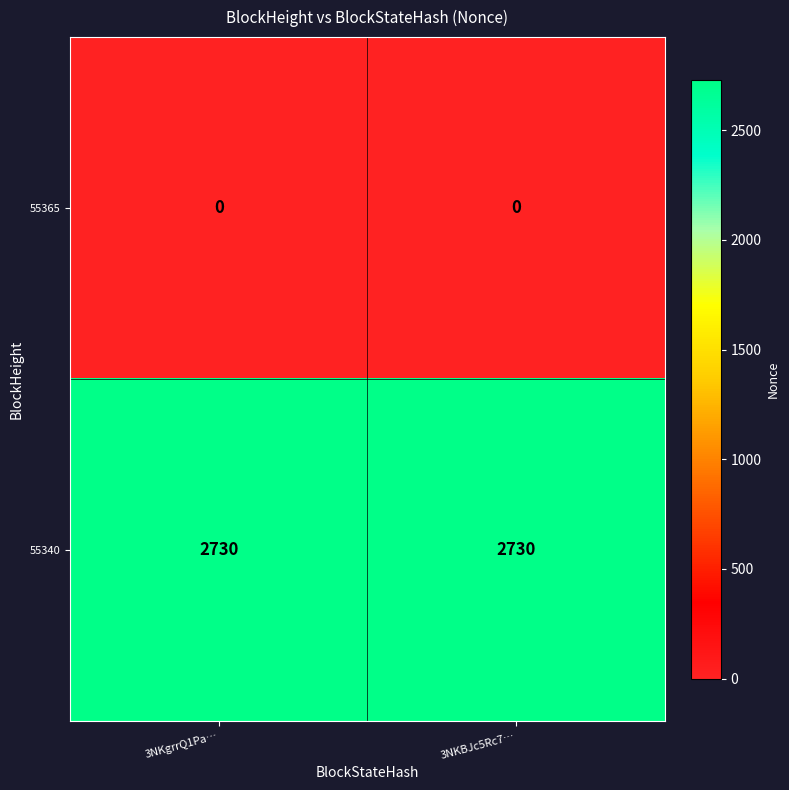

At 3NKgrrQ1Pa…, list the series in order from smallest to largest.

55365, 55340